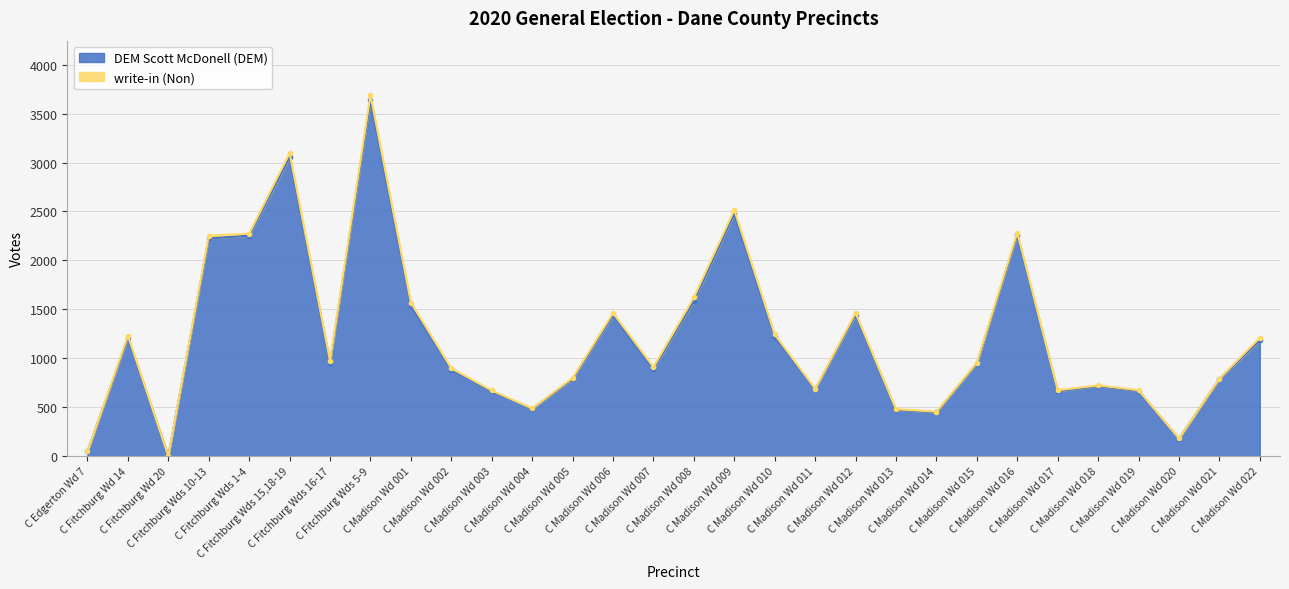

What is the difference between the values at C Madison Wd 006 and C Madison Wd 018?

726